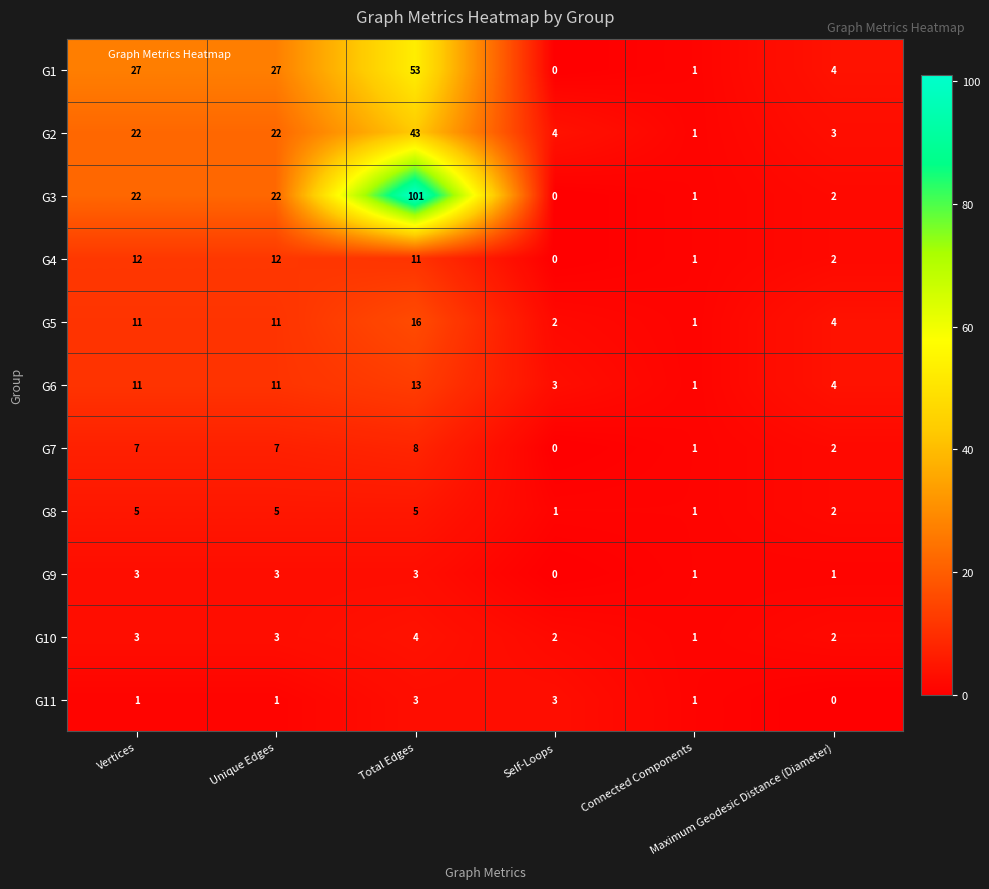

What is the greatest value displayed?

101